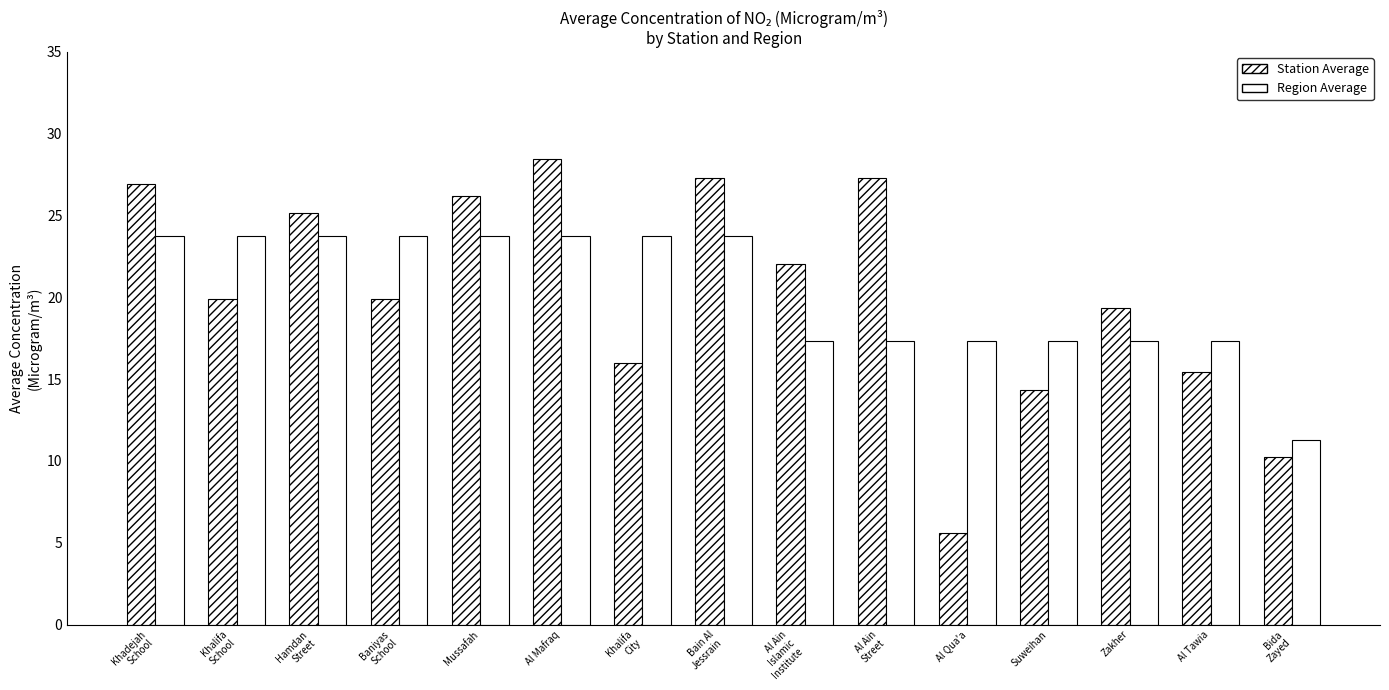

How many values in the Station Average series exceed 19?

10